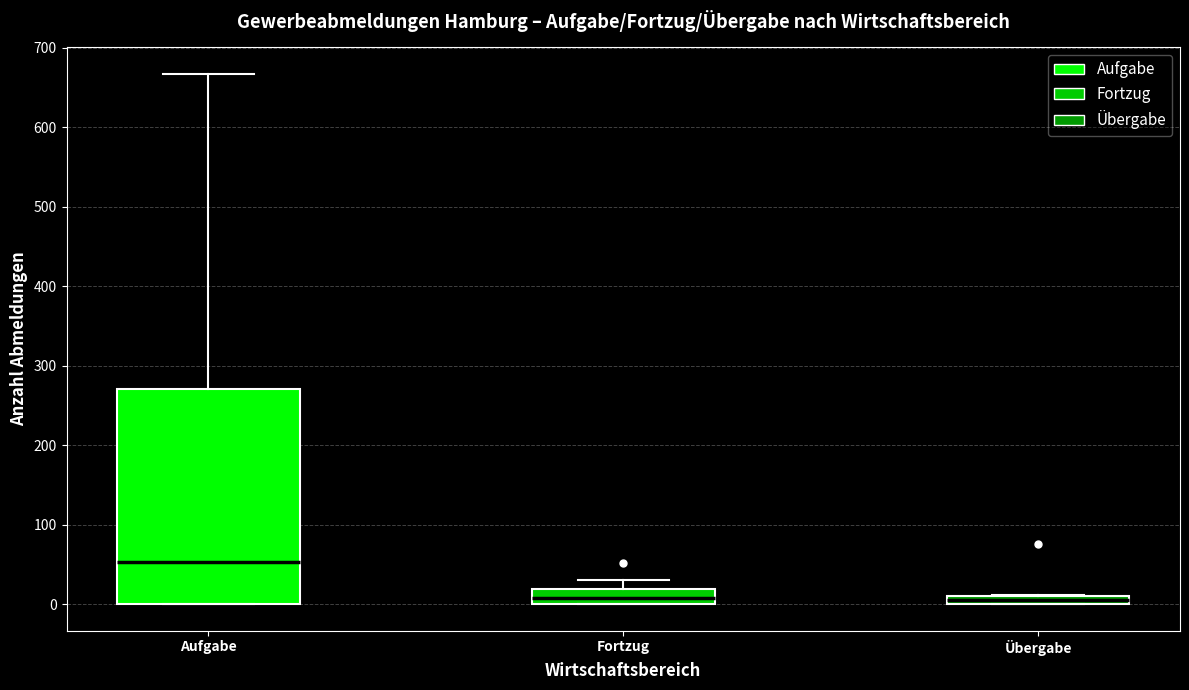

Which box is the tallest, from its lower edge to its upper edge?

Aufgabe